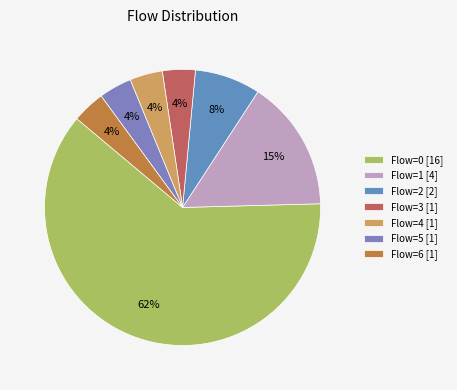

Count the number of slices in the pie.

7